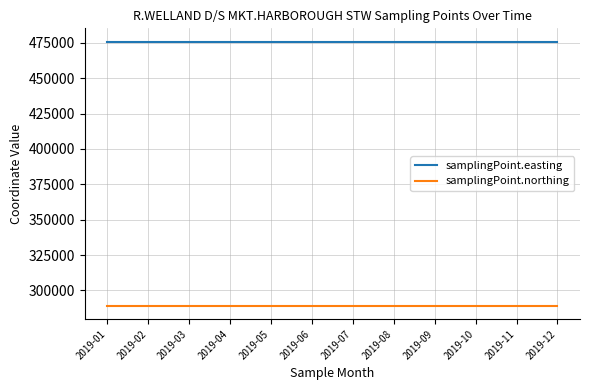

Is it true that samplingPoint.easting equals 476000 at 2019-02?

True